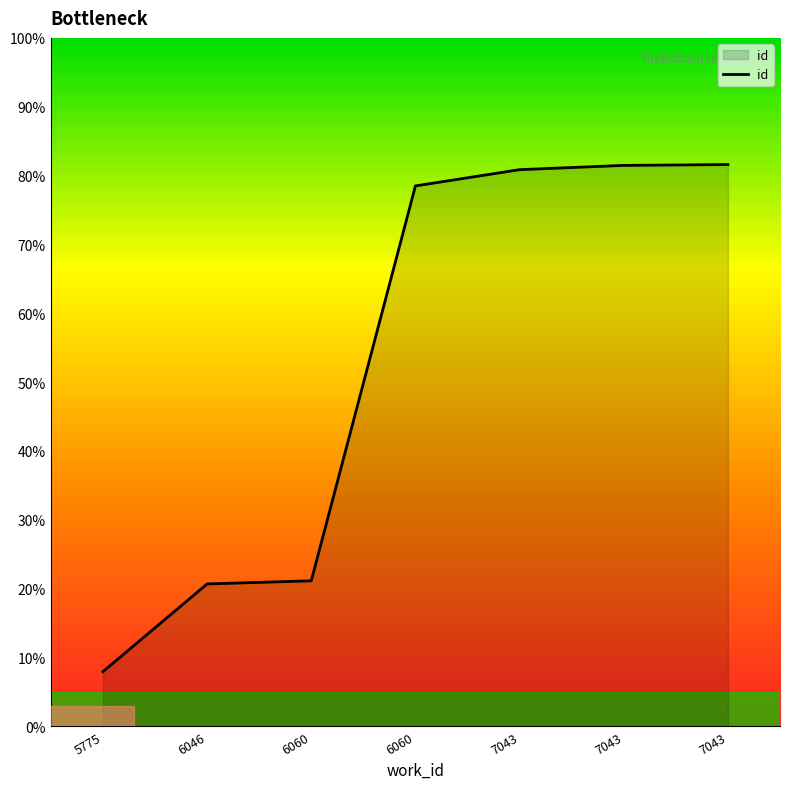

Between 7043 and 6046, which is larger?

7043